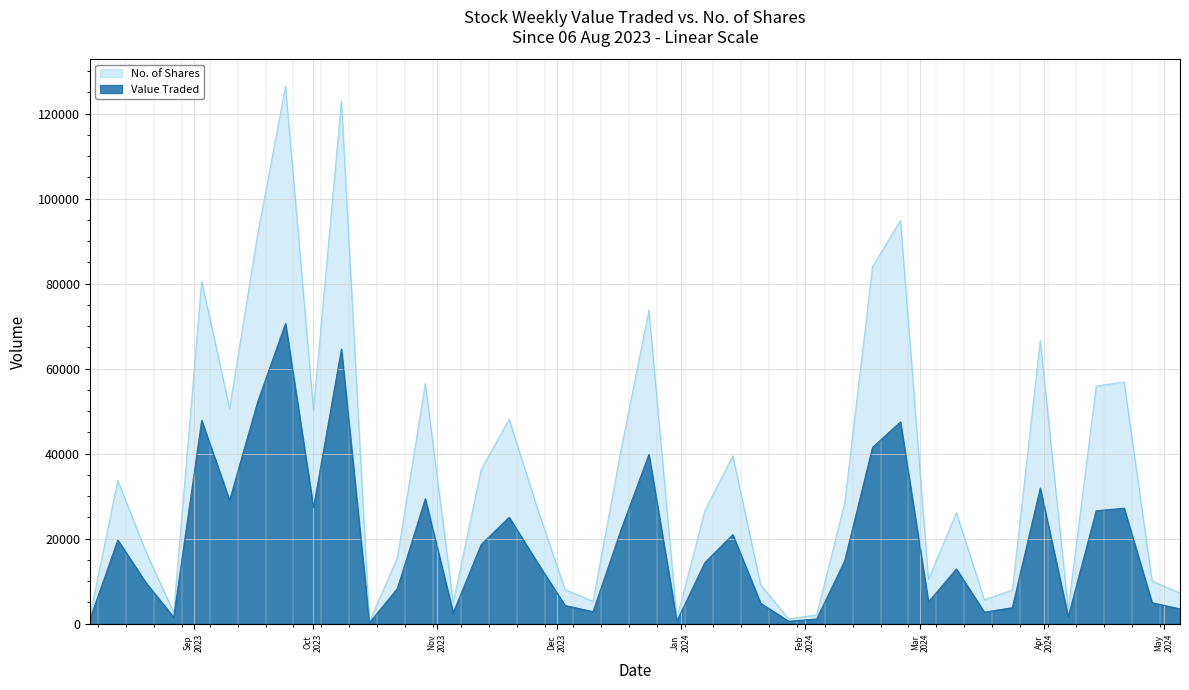

At how many categories does at least one series exceed 101826?

2